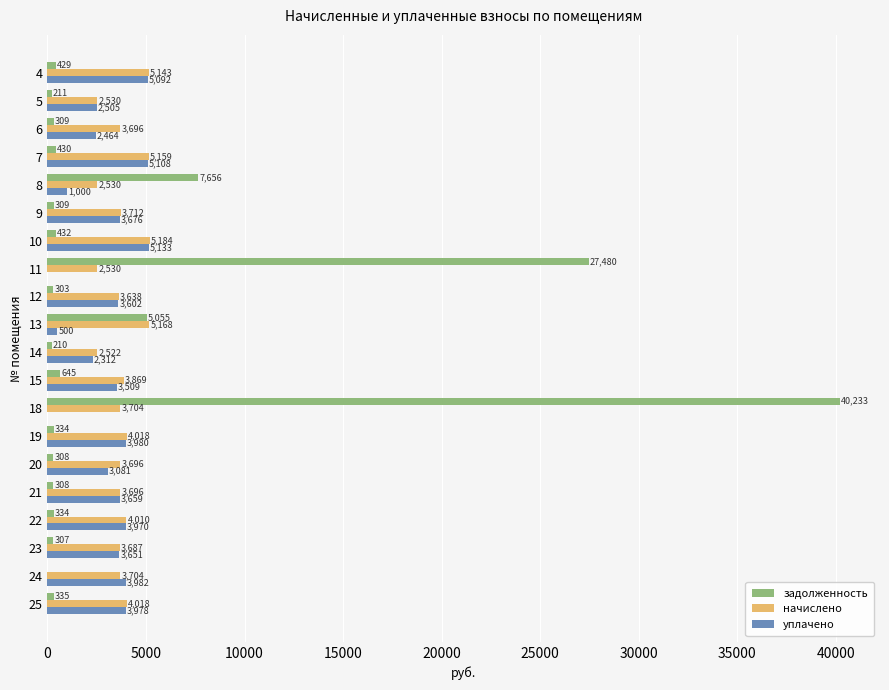

What is the approximate value of начислено at 14?

2521.8